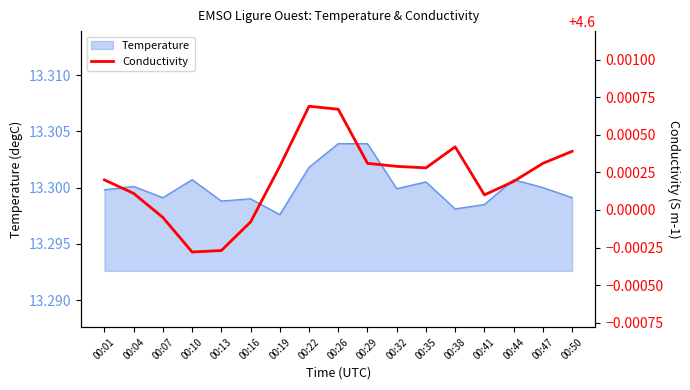

Is it true that Temperature equals 13.3 at 00:04?

True